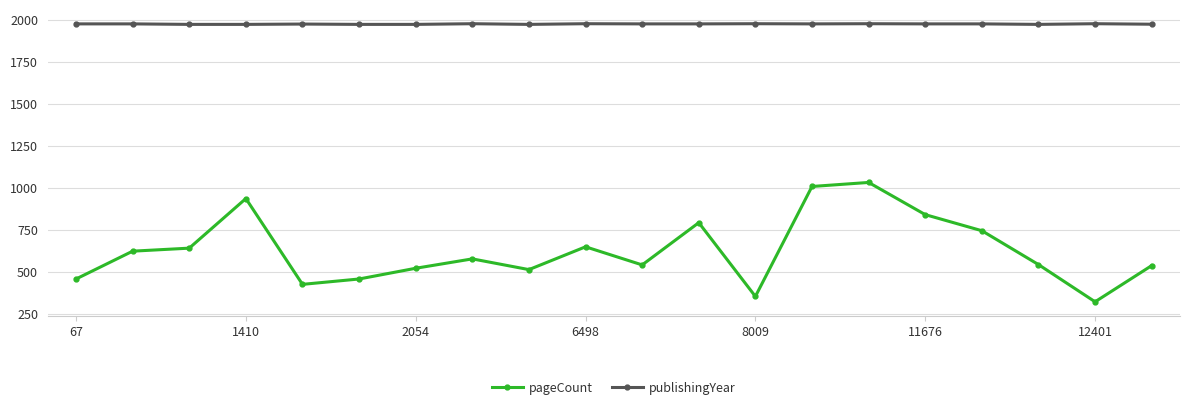

Rank the series by their average value, from highest to lowest.

publishingYear, pageCount